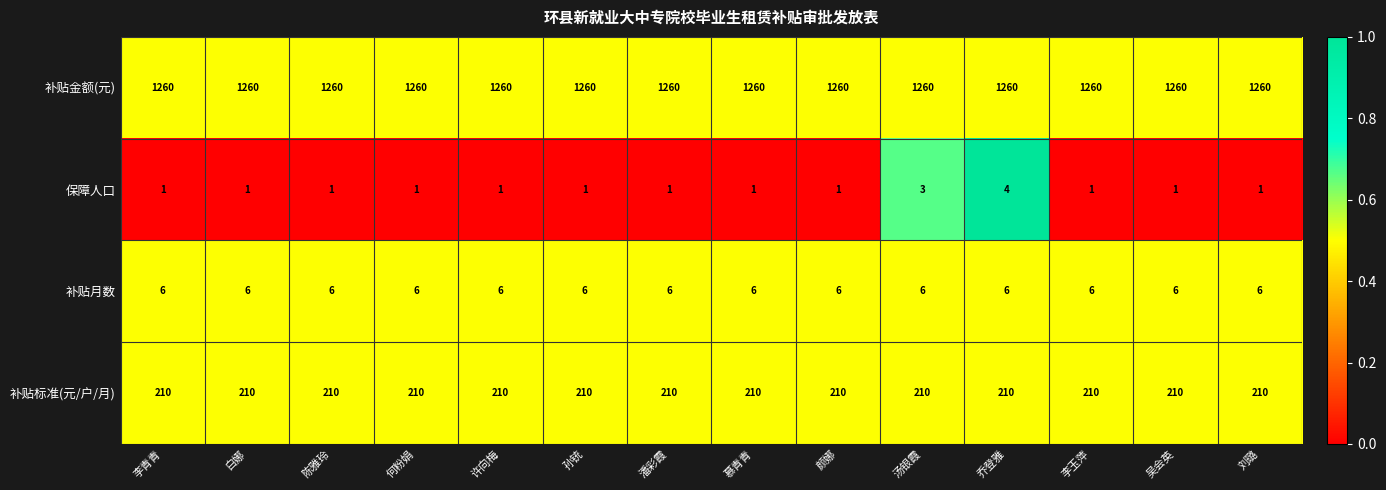

Which series has the largest total across all categories?

补贴金额(元)